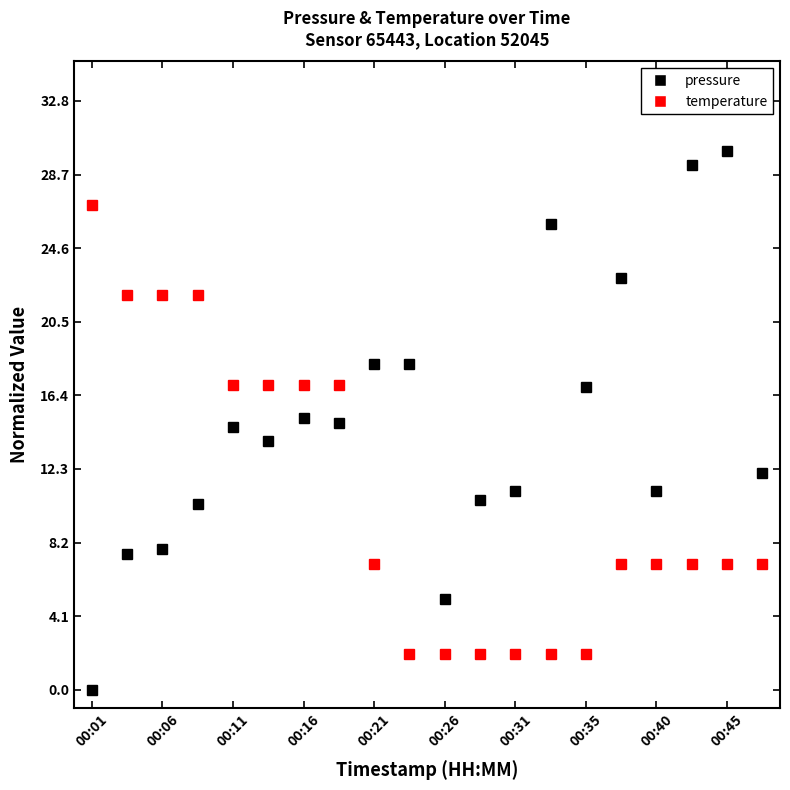

At how many categories does at least one series exceed 13?

15